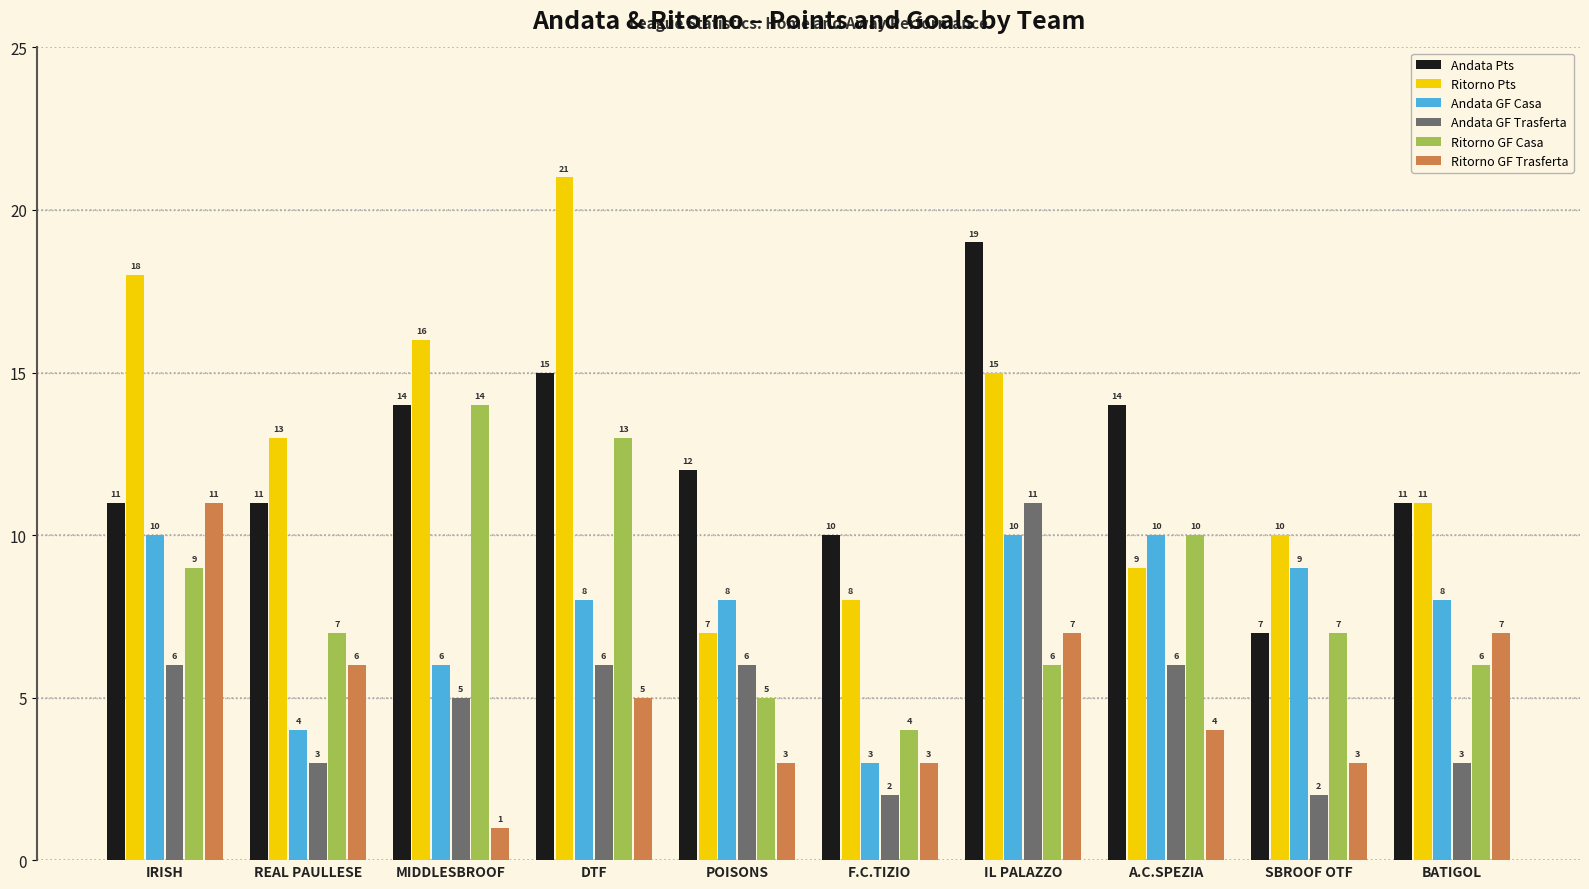

How many categories are shown in the chart?

10